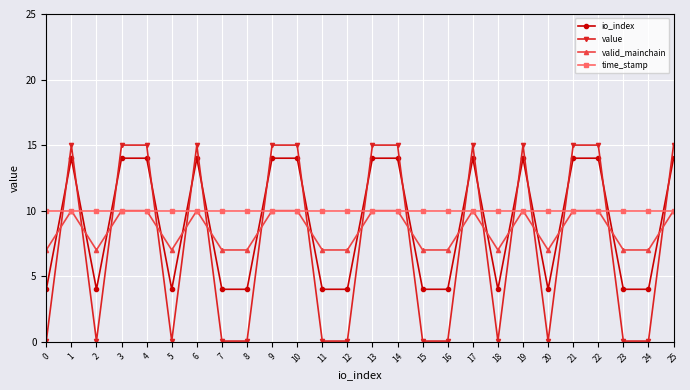

Which series has the largest range (max minus min)?

value